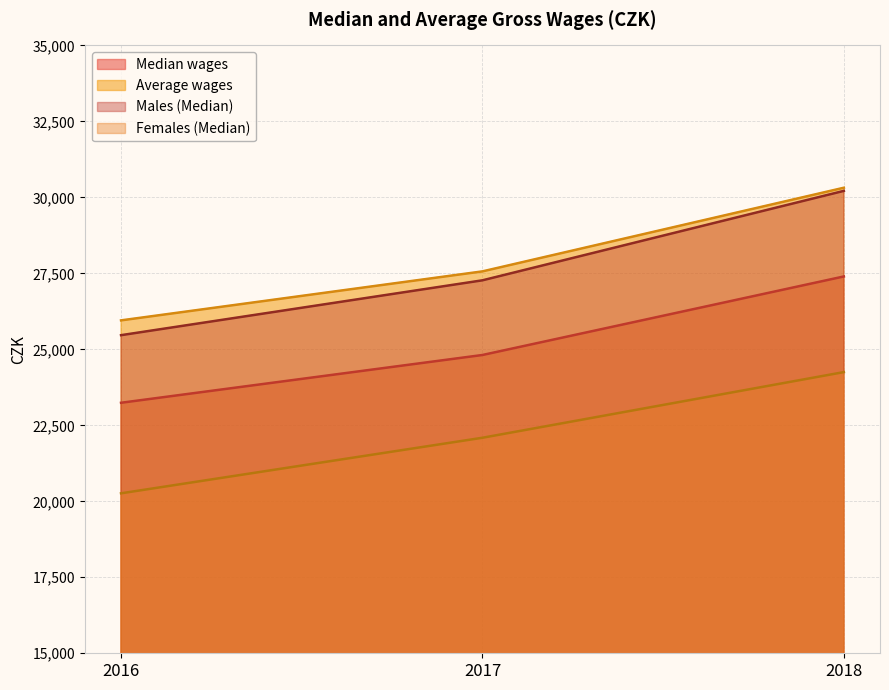

Is the value of Average wages at 2018 greater than the value of Median wages at 2016?

Yes